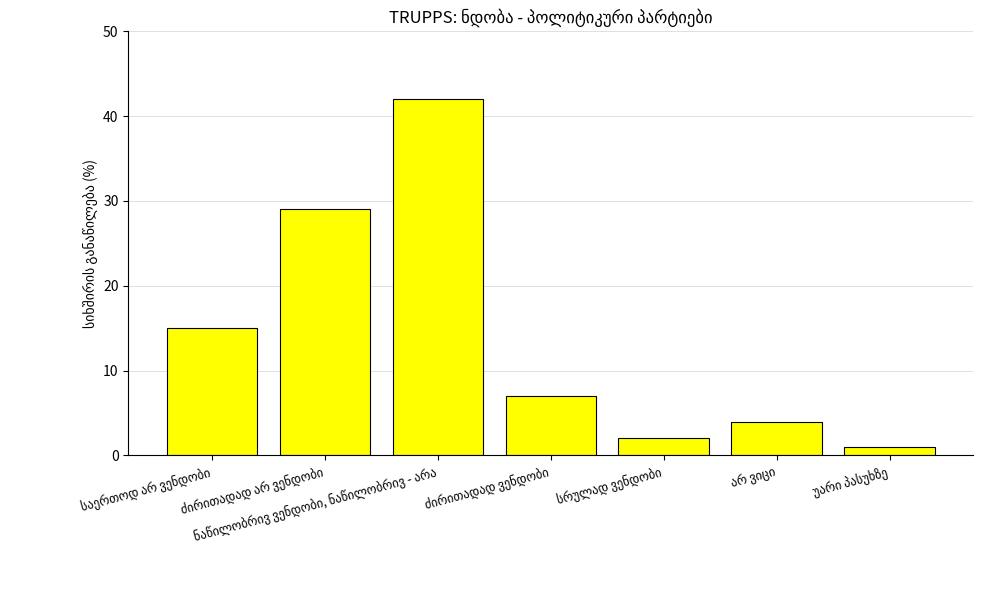

What is the greatest value displayed?

42